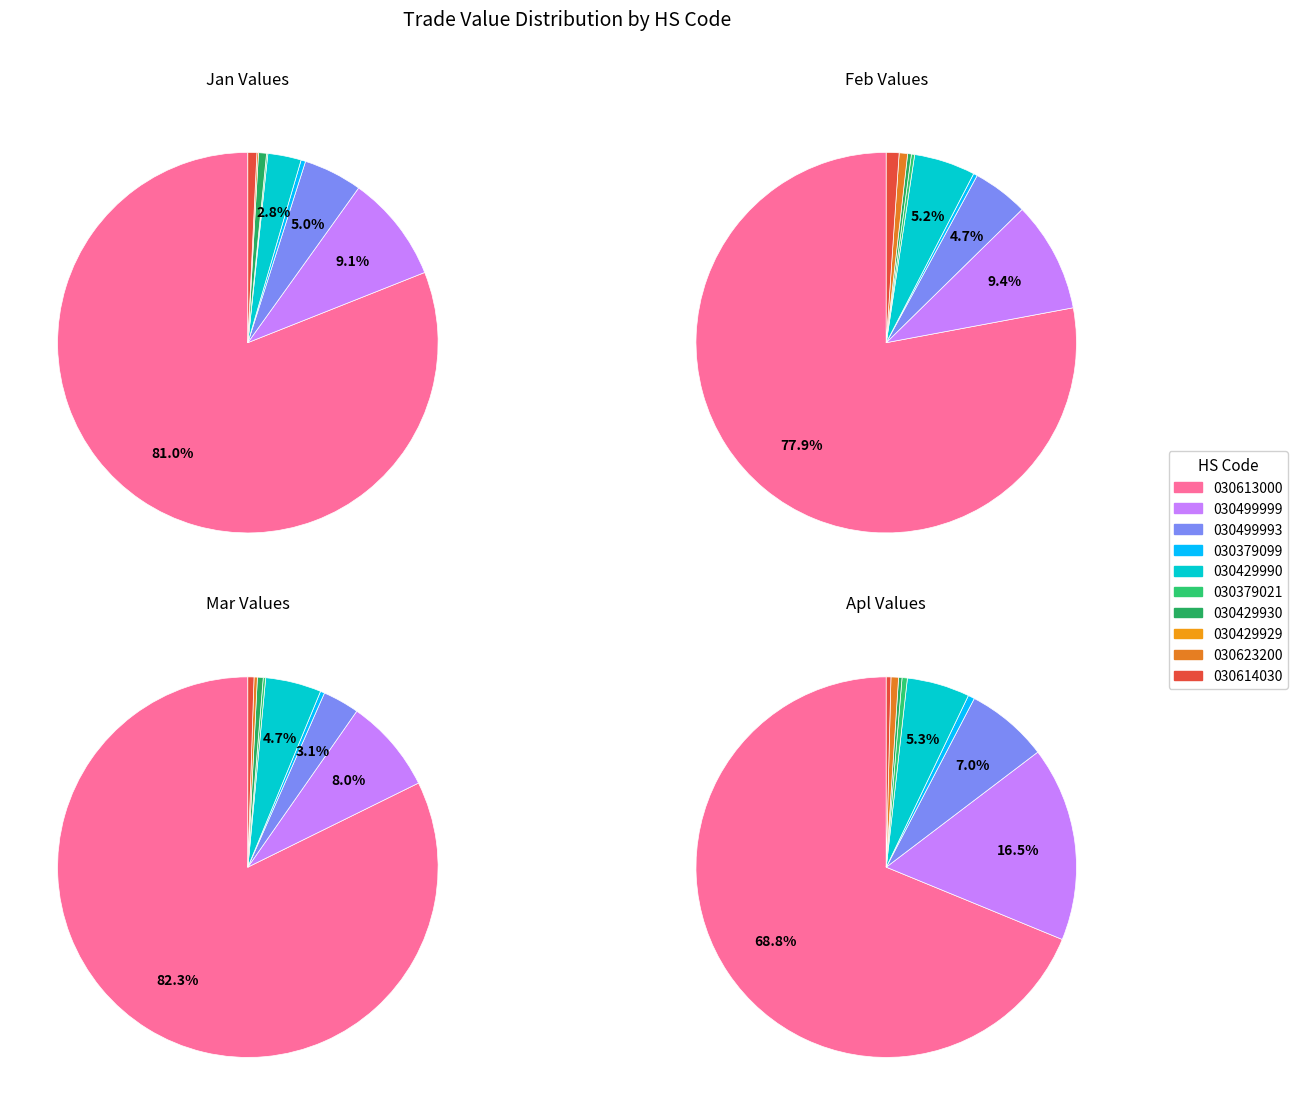

True or false: 9 accounts for 10% of the total.

False